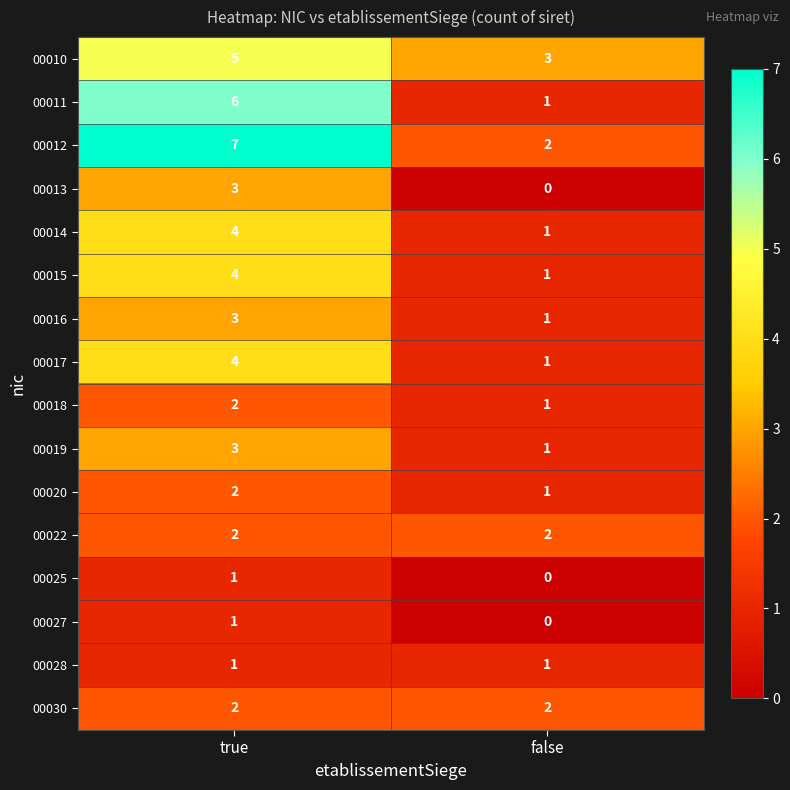

What is the sum of the 00015 values at false and true?

5